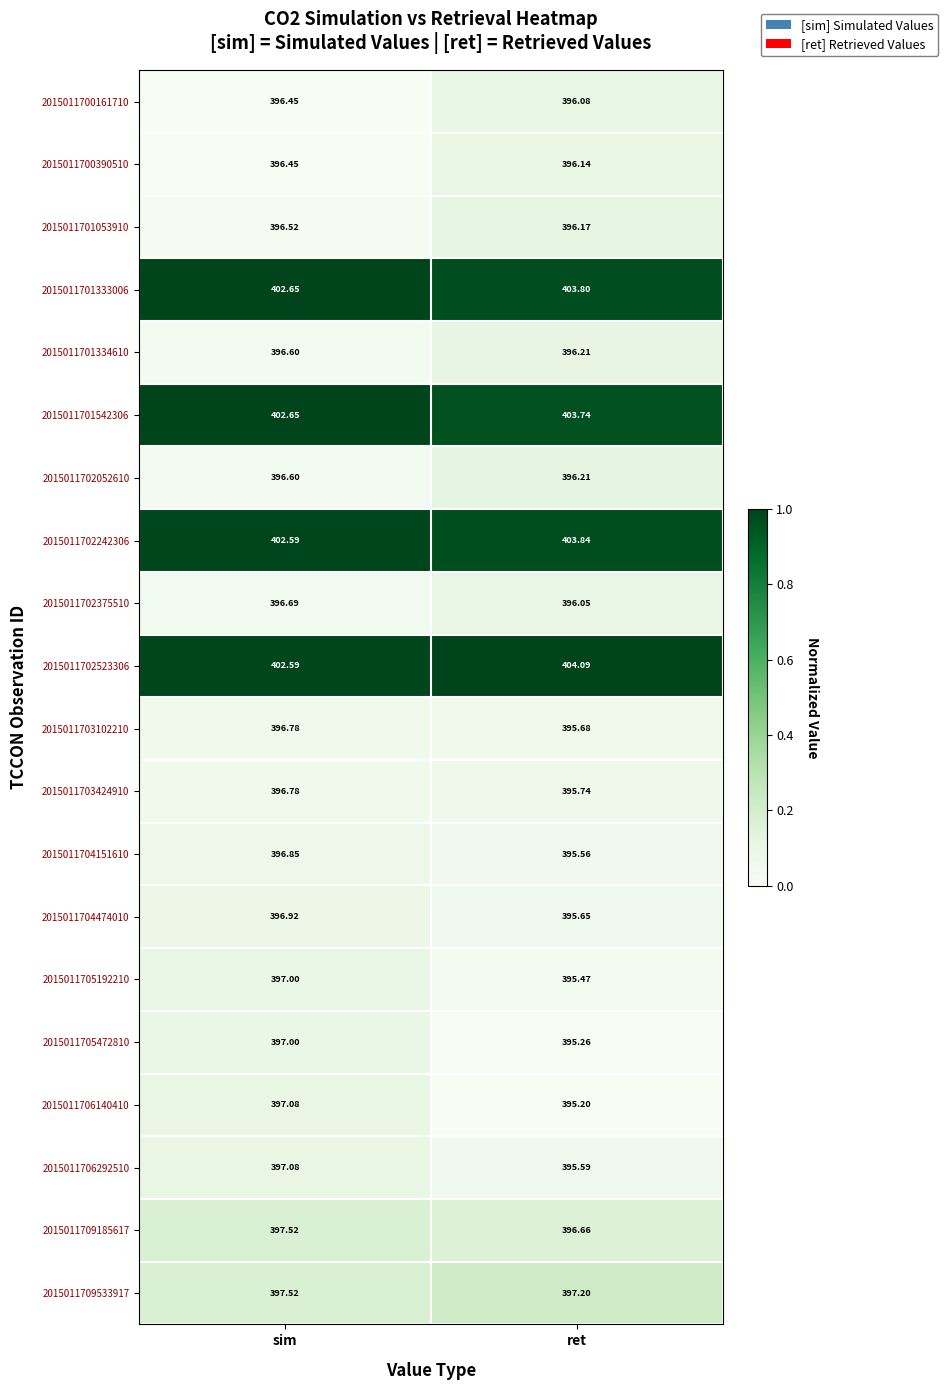

Where is 2015011704474010 nearest to the value 396?

ret